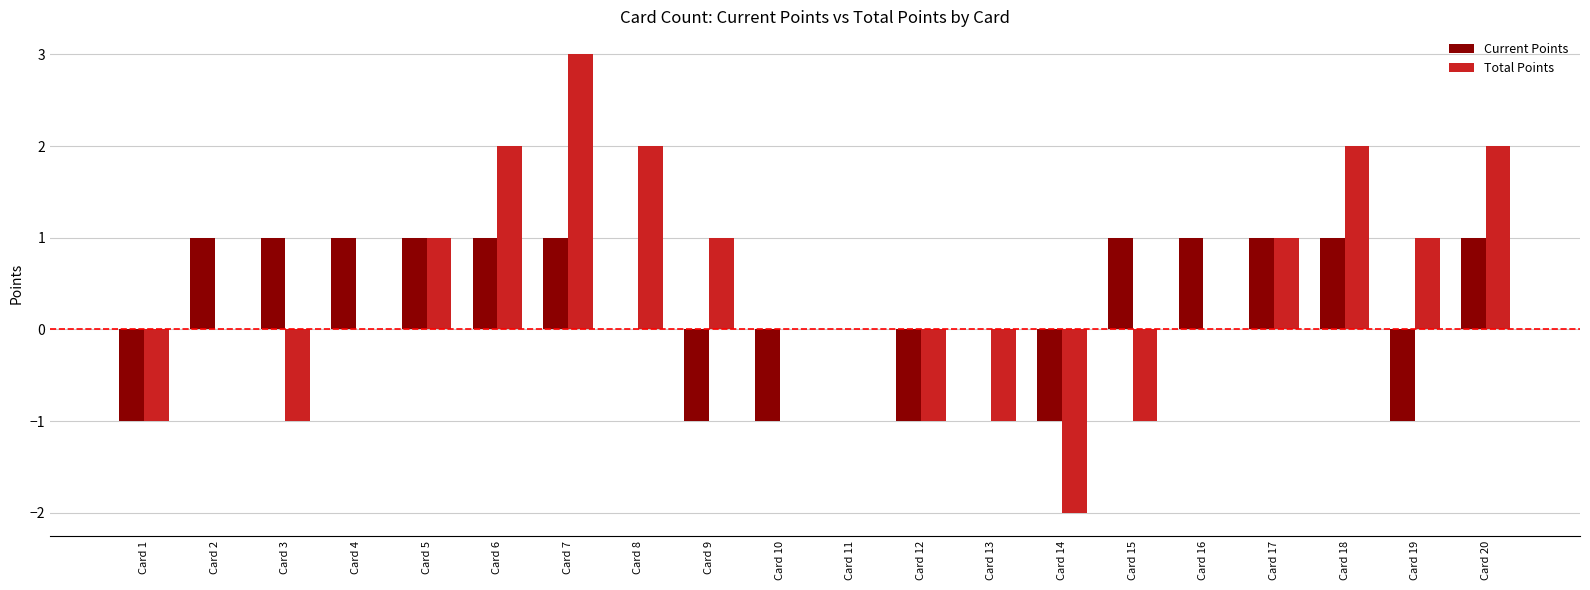

The value of Total Points at Card 11 is 0. True or false?

True